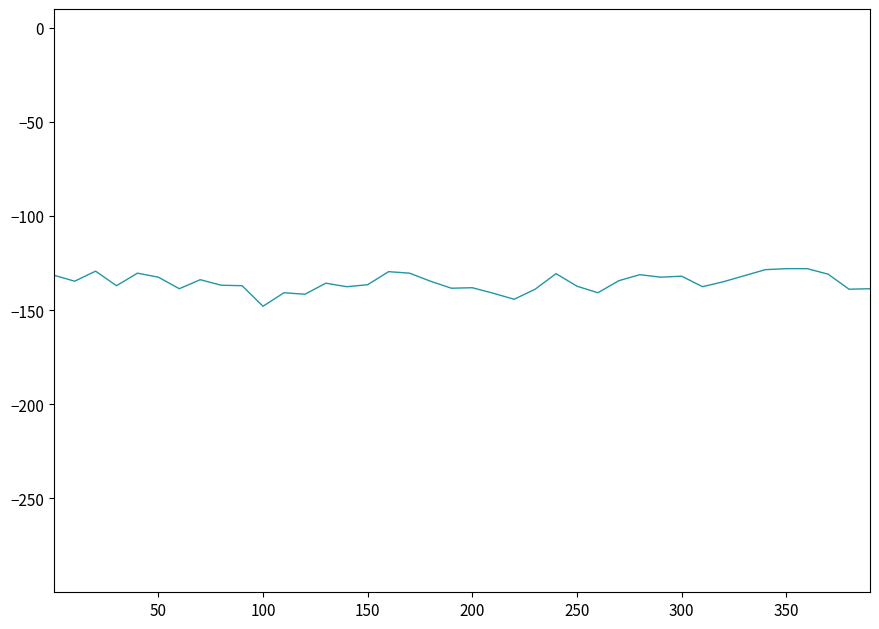

What is the sum of all values?

-5413.9